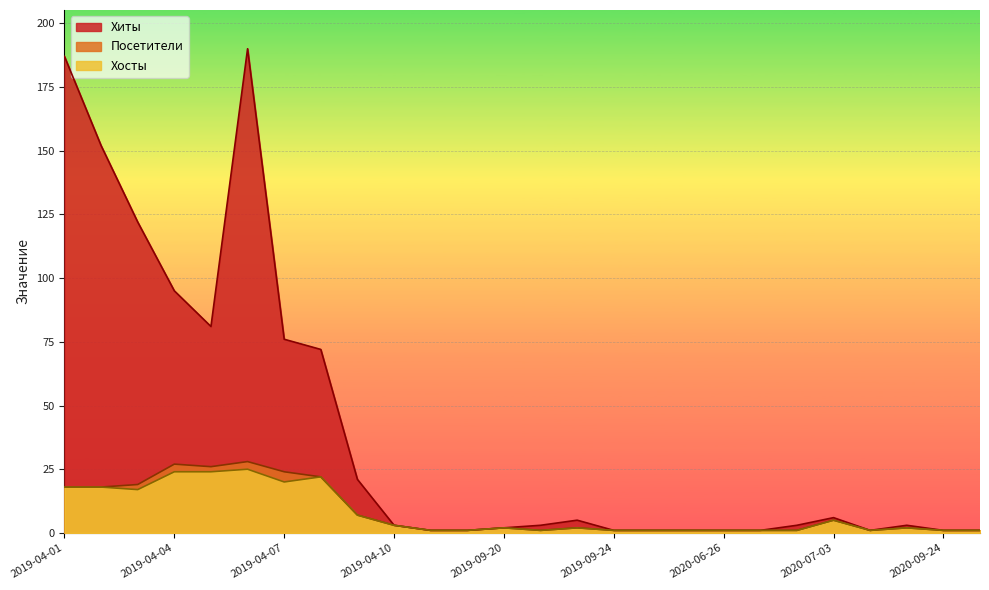

What is the minimum value for Посетители?

1